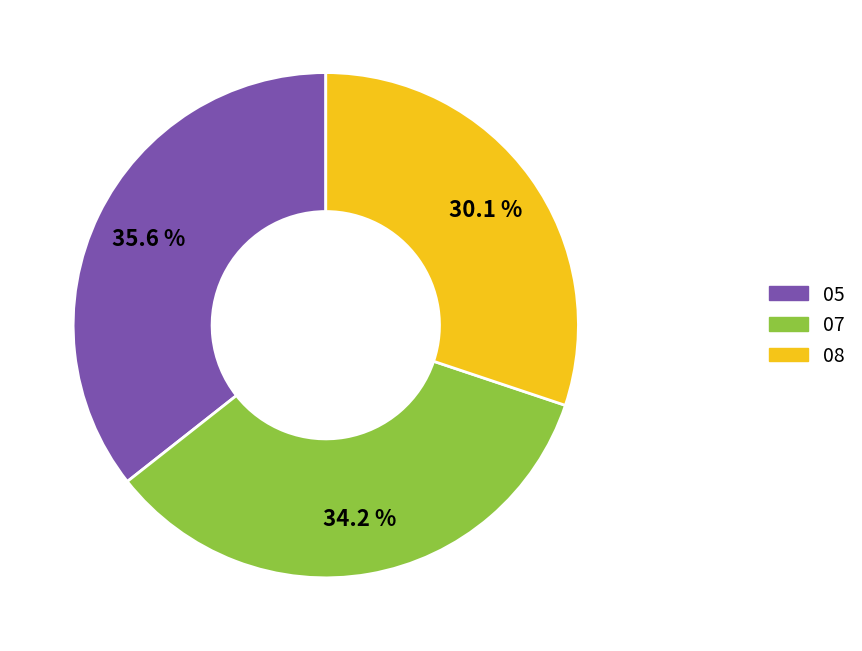

The 07 slice represents 22% of the pie. True or false?

False